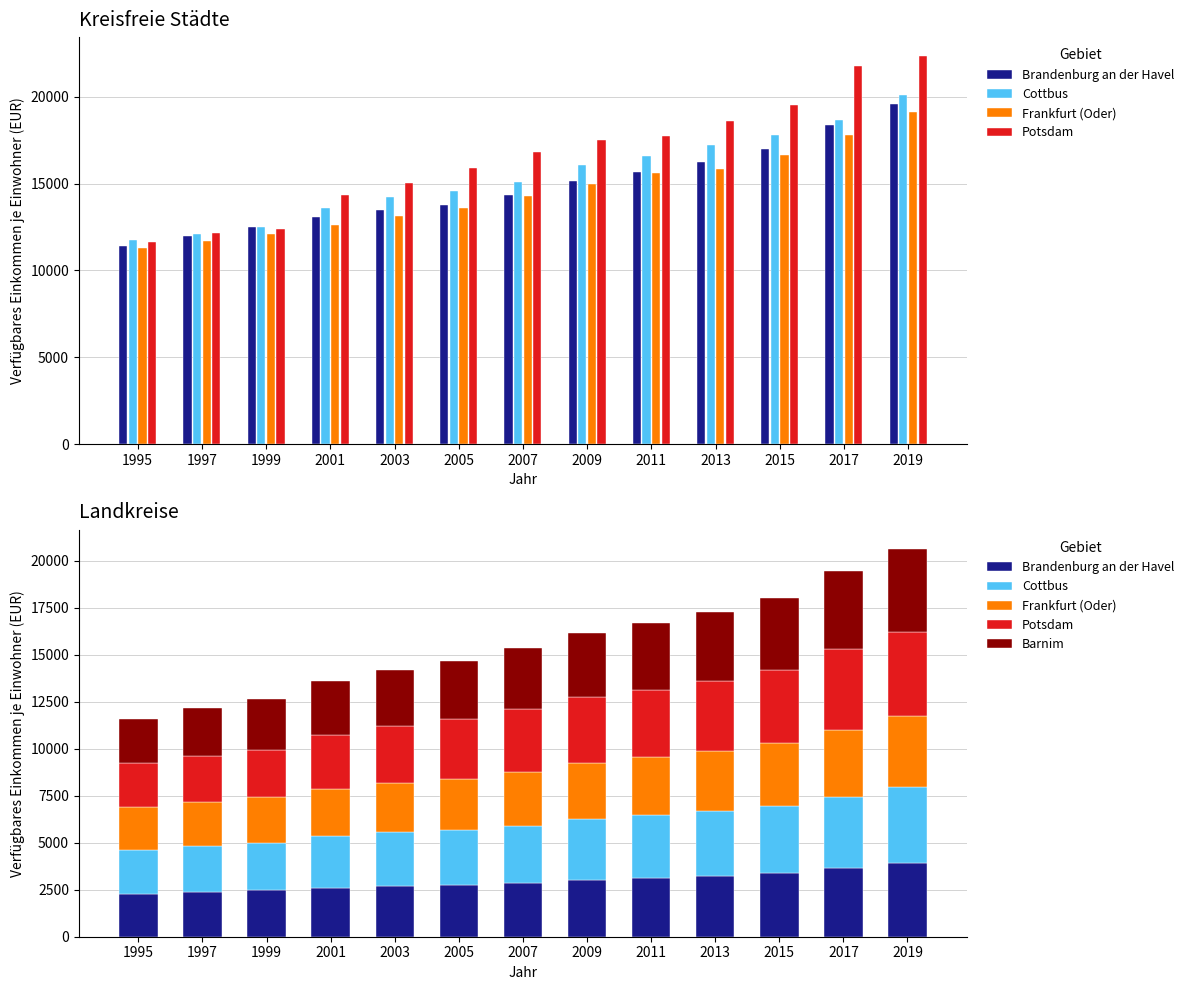

Between 2015 and 2011, which is larger?

2015